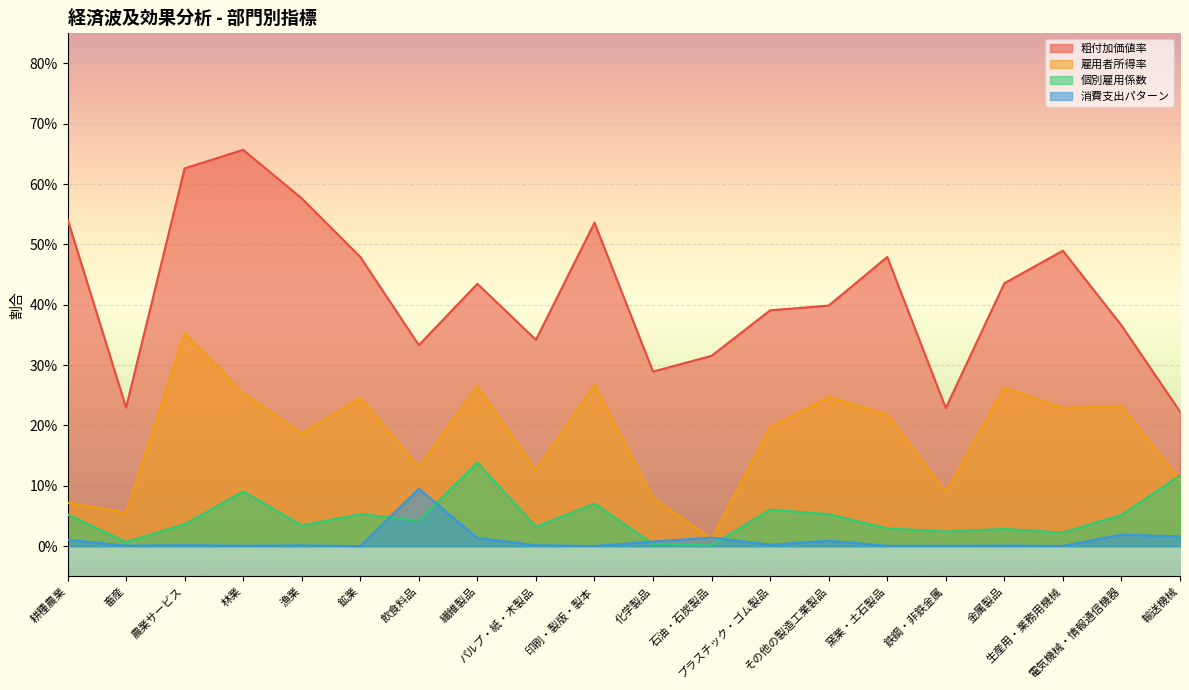

How many intersections are there between 個別雇用係数 and 消費支出パターン?

4